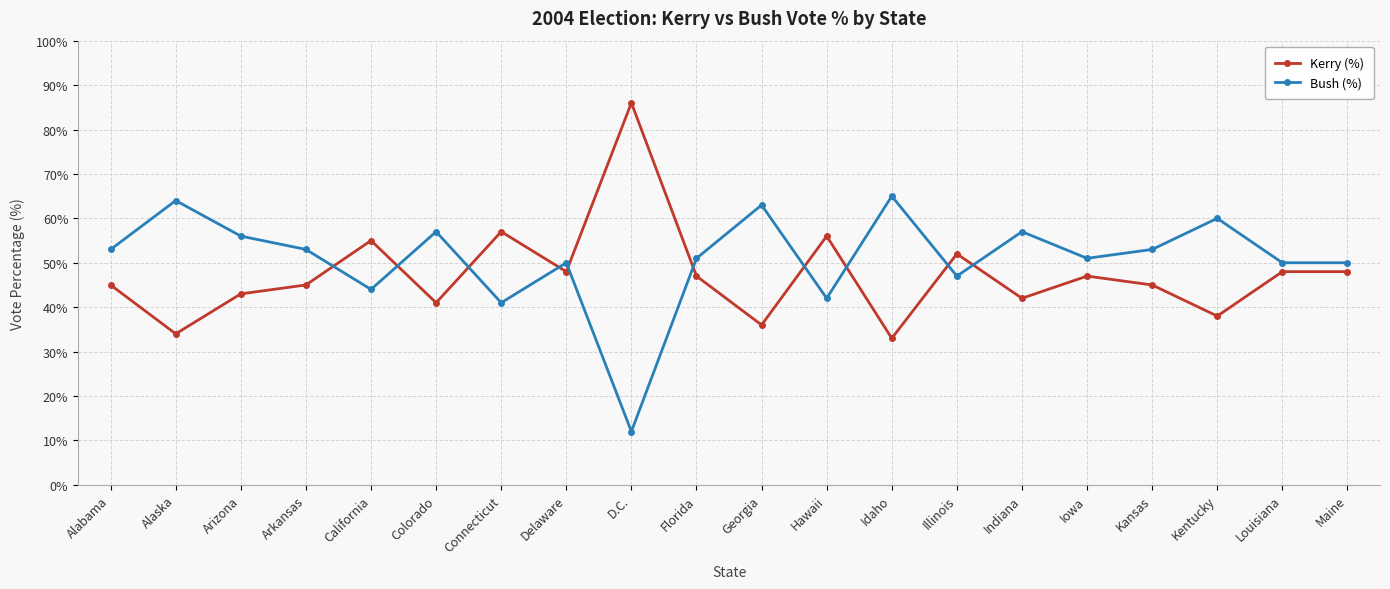

What is the sum of the Bush (%) values at Idaho and Indiana?

122